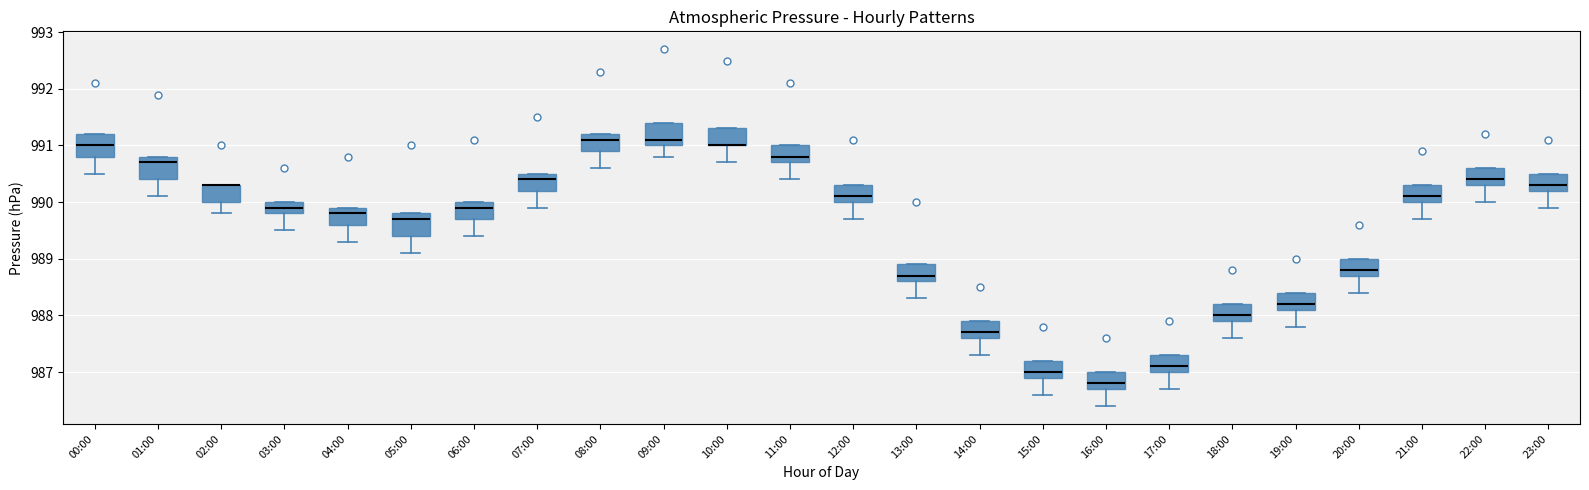

Where is the lower edge of the box for 01:00 on the y-axis? The values are not printed on the chart, so give them approximately, as read against the axis.

990.4